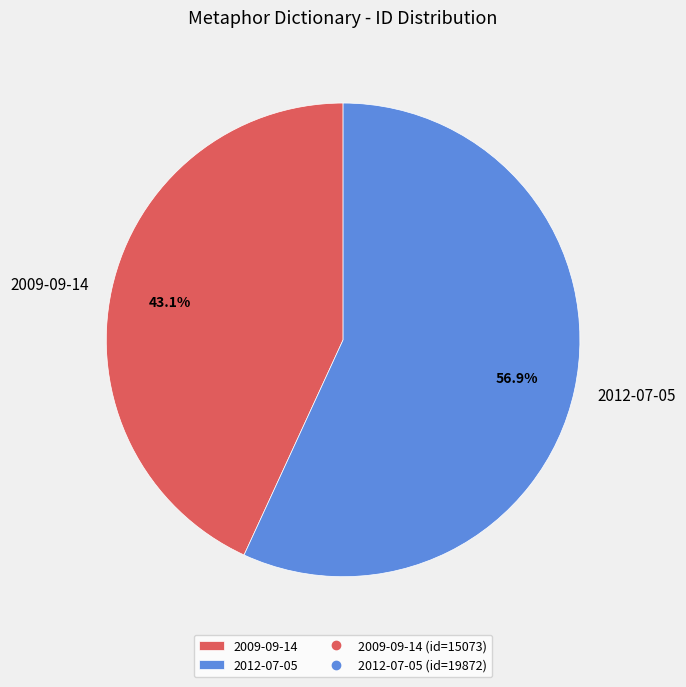

To the nearest percent, what is the difference between the 2009-09-14 and 2012-07-05 slice percentages?

14%